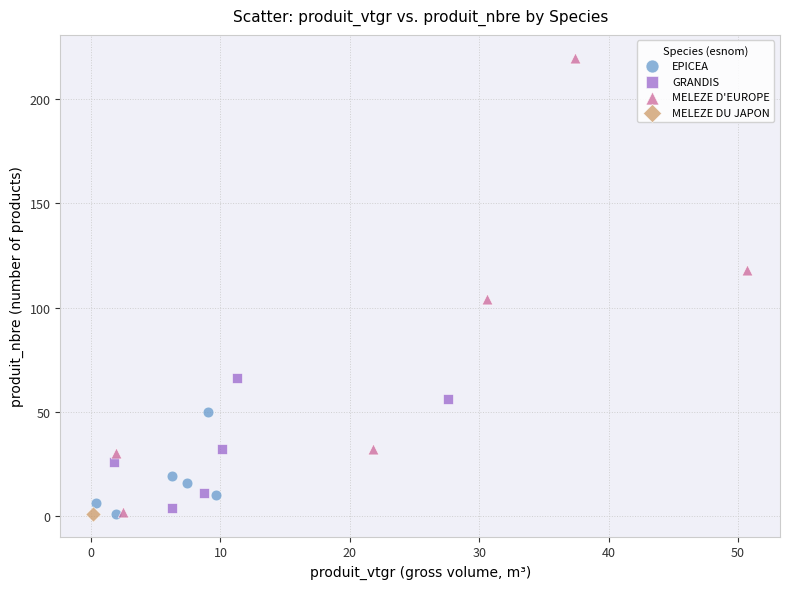

What are all the series names shown in the legend?

EPICEA, GRANDIS, MELEZE D'EUROPE, MELEZE DU JAPON